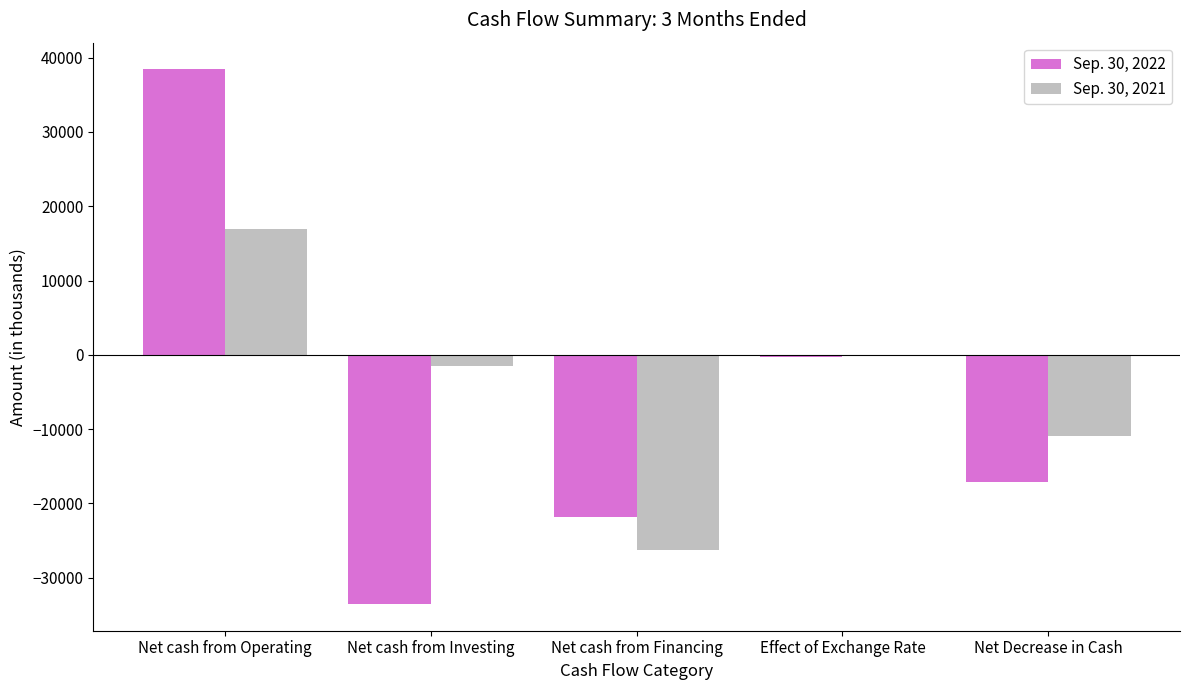

Reading left to right, what are all the values shown in this chart?

Sep. 30, 2022: Net cash from Operating=38422	Net cash from Investing=-33525	Net cash from Financing=-21777	Effect of Exchange Rate=-273	Net Decrease in Cash=-17153
Sep. 30, 2021: Net cash from Operating=16989	Net cash from Investing=-1529	Net cash from Financing=-26282	Effect of Exchange Rate=-109	Net Decrease in Cash=-10931